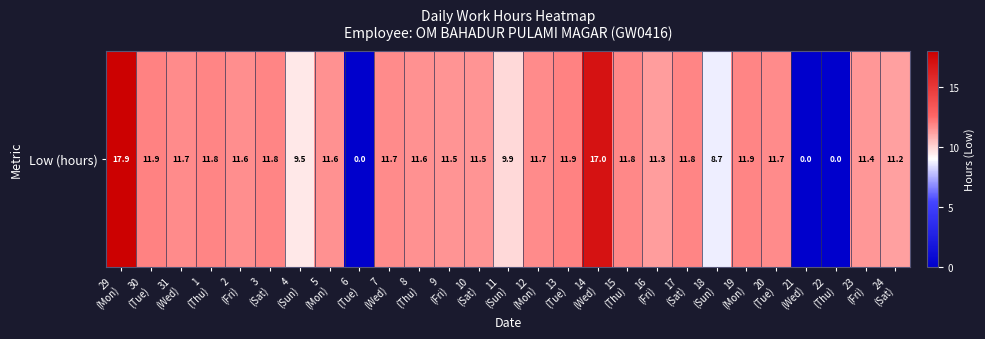

The value at 14
(Wed) is 17.0. True or false?

True